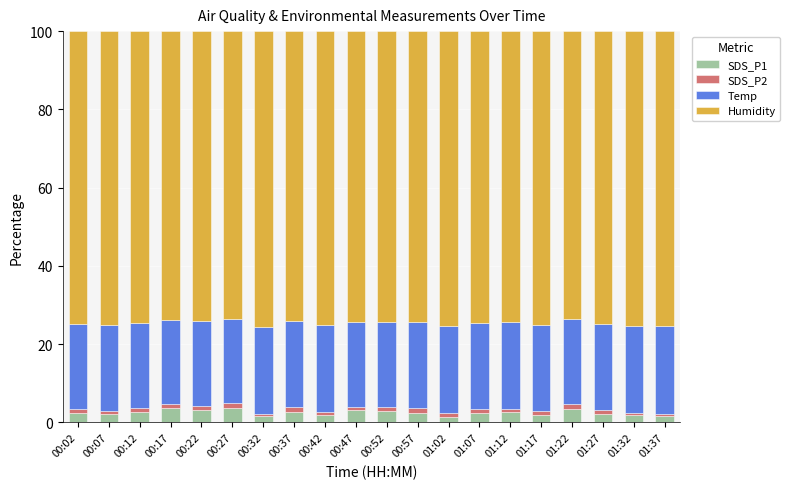

True or false: SDS_P1 has a value of 2.3 at 00:02.

True